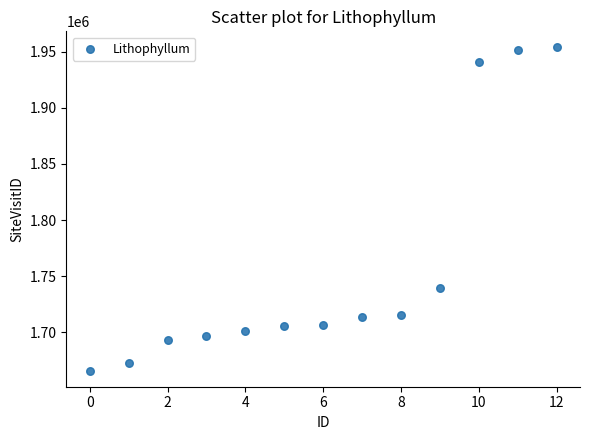

What Y value in the scatter plot is closest to 1809843?

1739844